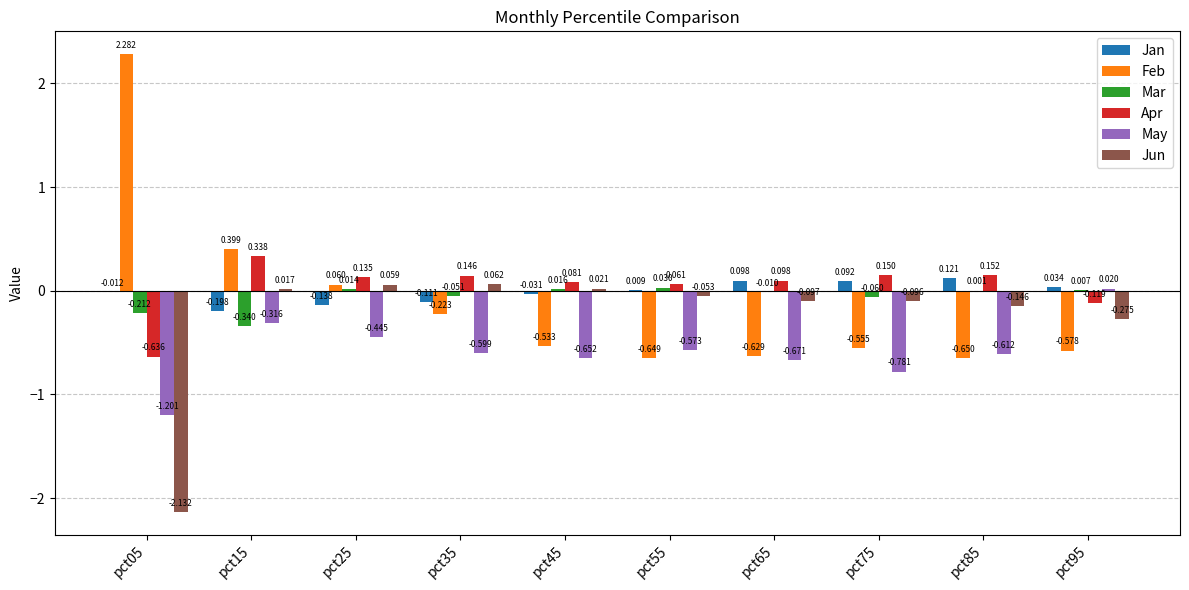

How many data points in Feb are above 0?

3